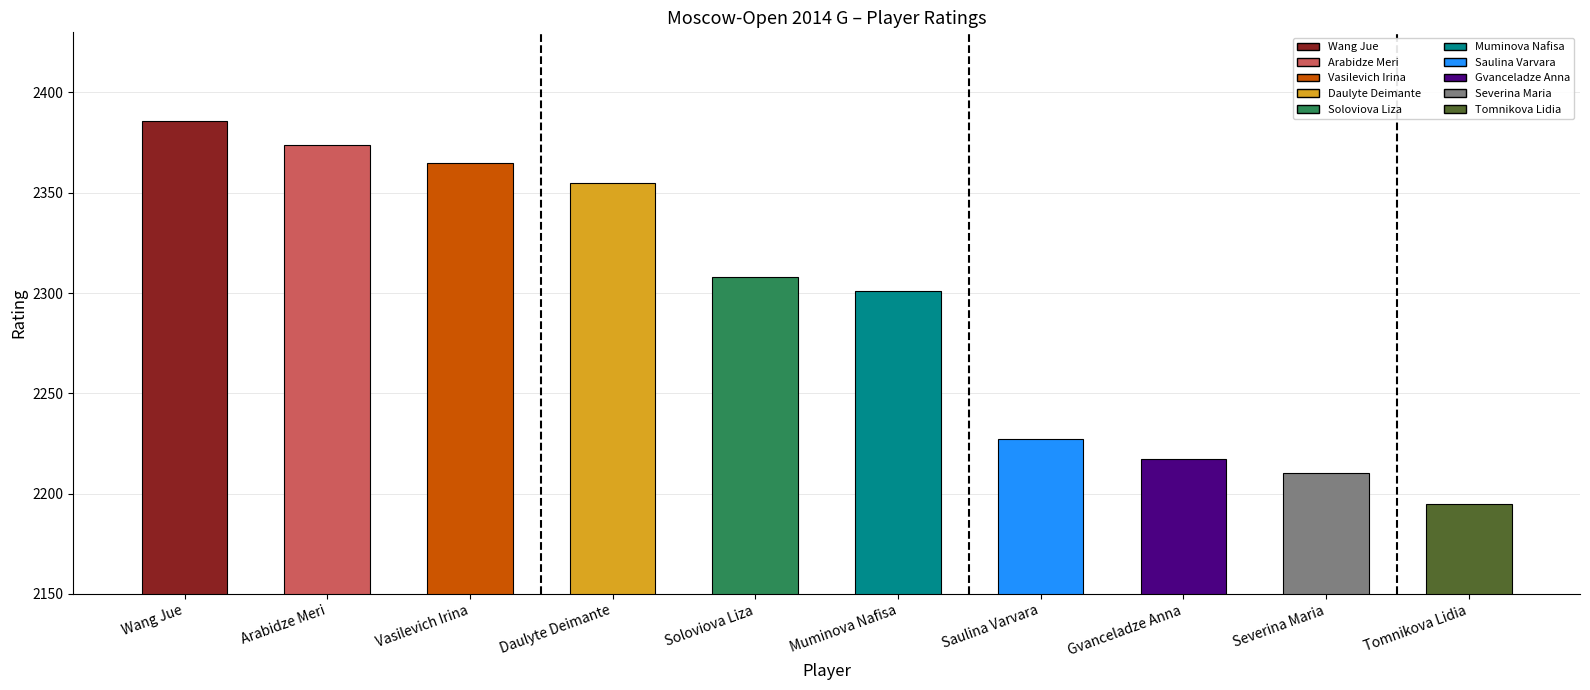

Is it true that the value at Soloviova Liza is 1187?

False